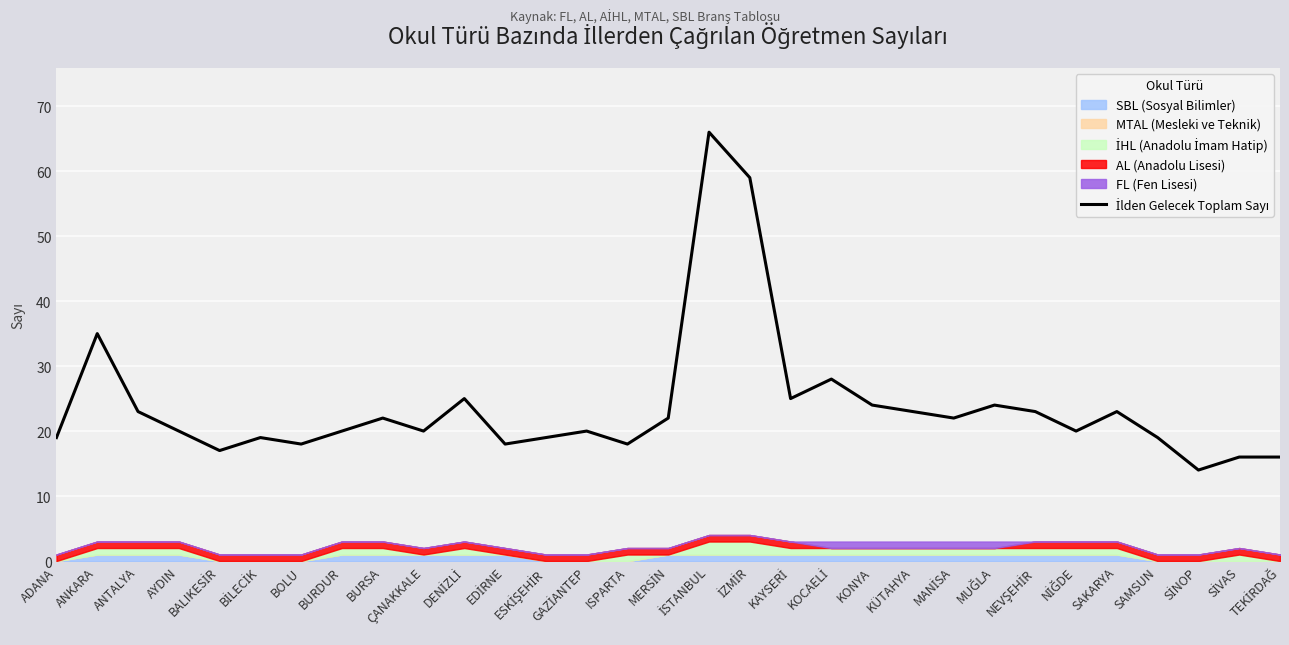

List the labels in order of value, smallest first.

SİNOP, SİVAS, TEKİRDAĞ, BALIKESİR, BOLU, EDİRNE, ISPARTA, ADANA, BİLECİK, ESKİŞEHİR, SAMSUN, AYDIN, BURDUR, ÇANAKKALE, GAZİANTEP, NİĞDE, BURSA, MERSİN, MANİSA, ANTALYA, KÜTAHYA, NEVŞEHİR, SAKARYA, KONYA, MUĞLA, DENİZLİ, KAYSERİ, KOCAELİ, ANKARA, İZMİR, İSTANBUL